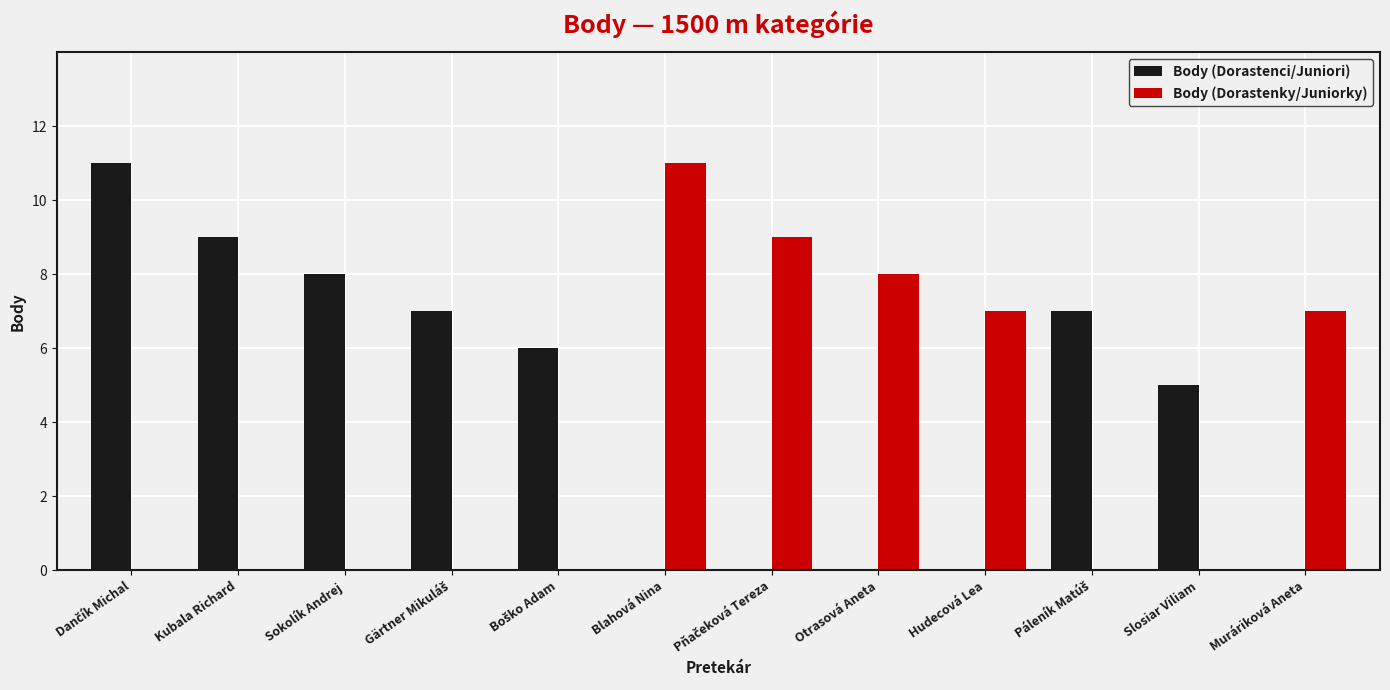

How many groups of bars are there?

12